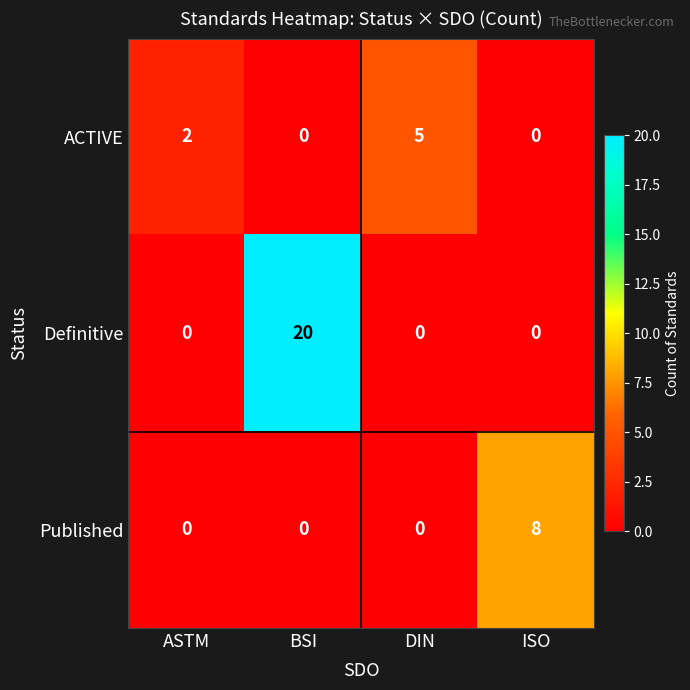

What is the difference between the ACTIVE values at DIN and ASTM?

3